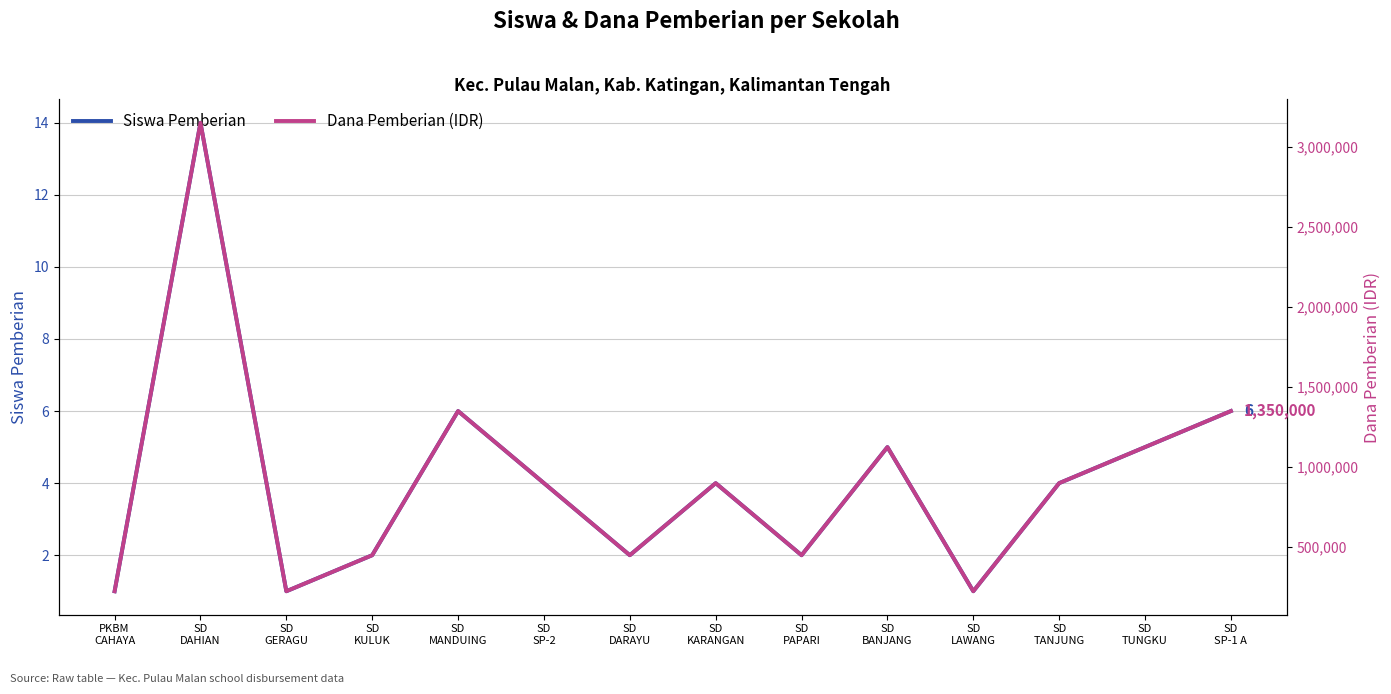

Where is the first local maximum for Dana Pemberian (IDR)?

SD
DAHIAN